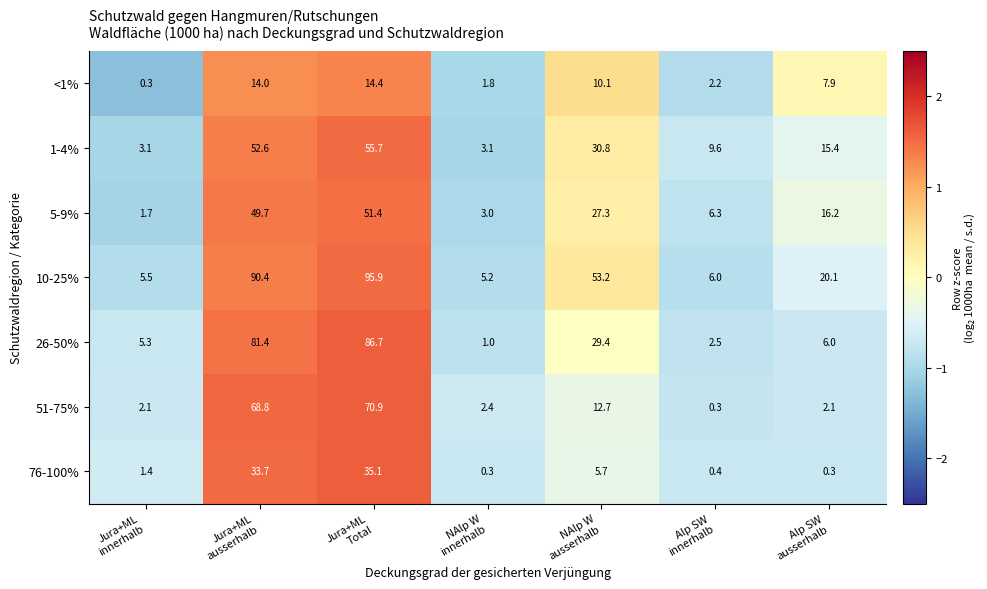

Which series has the largest range (max minus min)?

10-25%